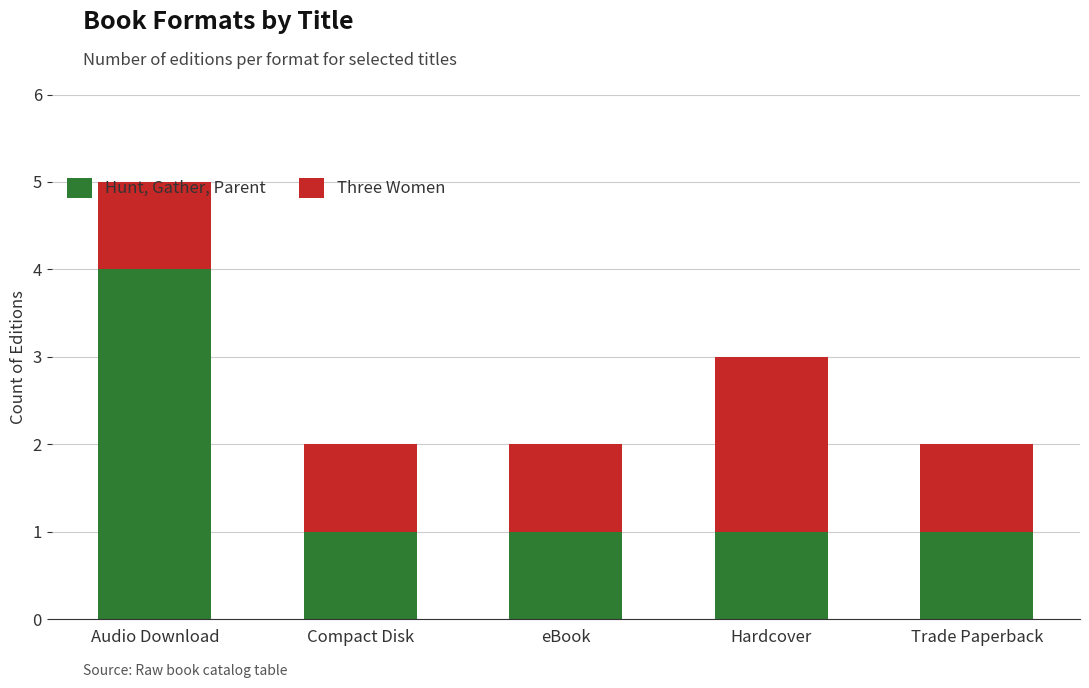

At which category is the sum across all series the highest?

Audio Download